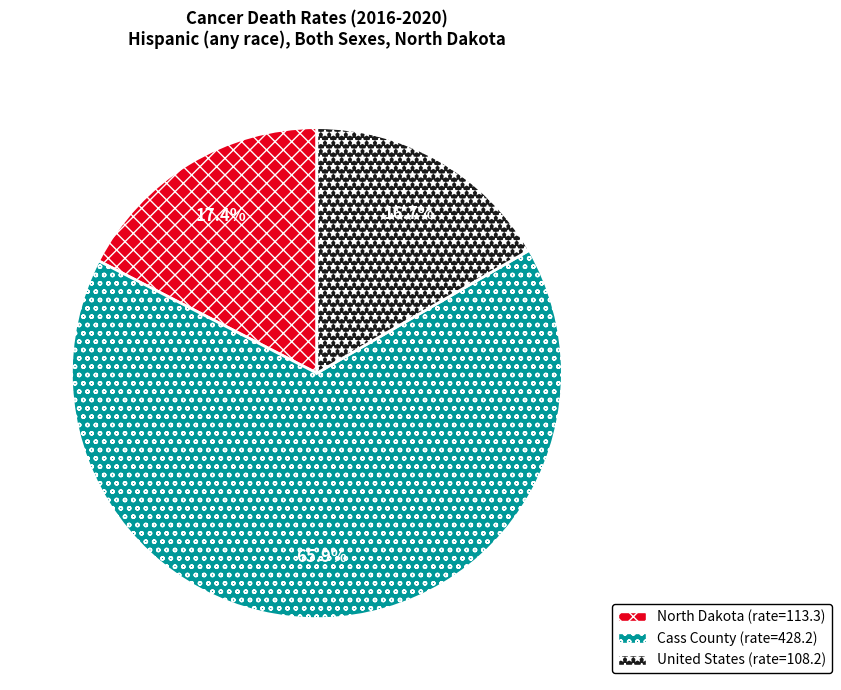

What is the ratio of the value at United States to the value at North Dakota?

1.0